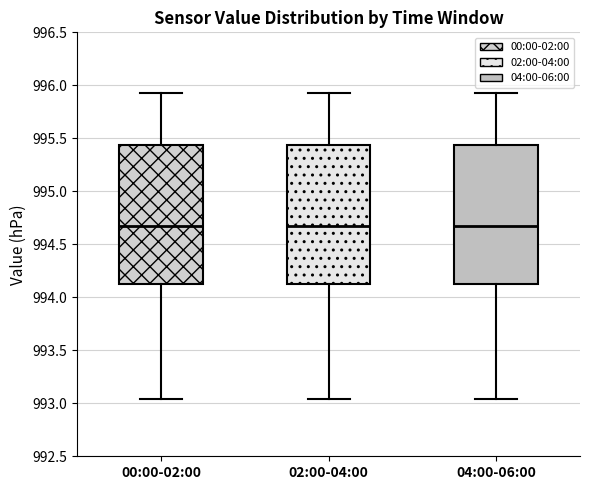

Where does the median line of the box for 00:00-02:00 sit on the y-axis? The values are not printed on the chart, so give them approximately, as read against the axis.

994.70